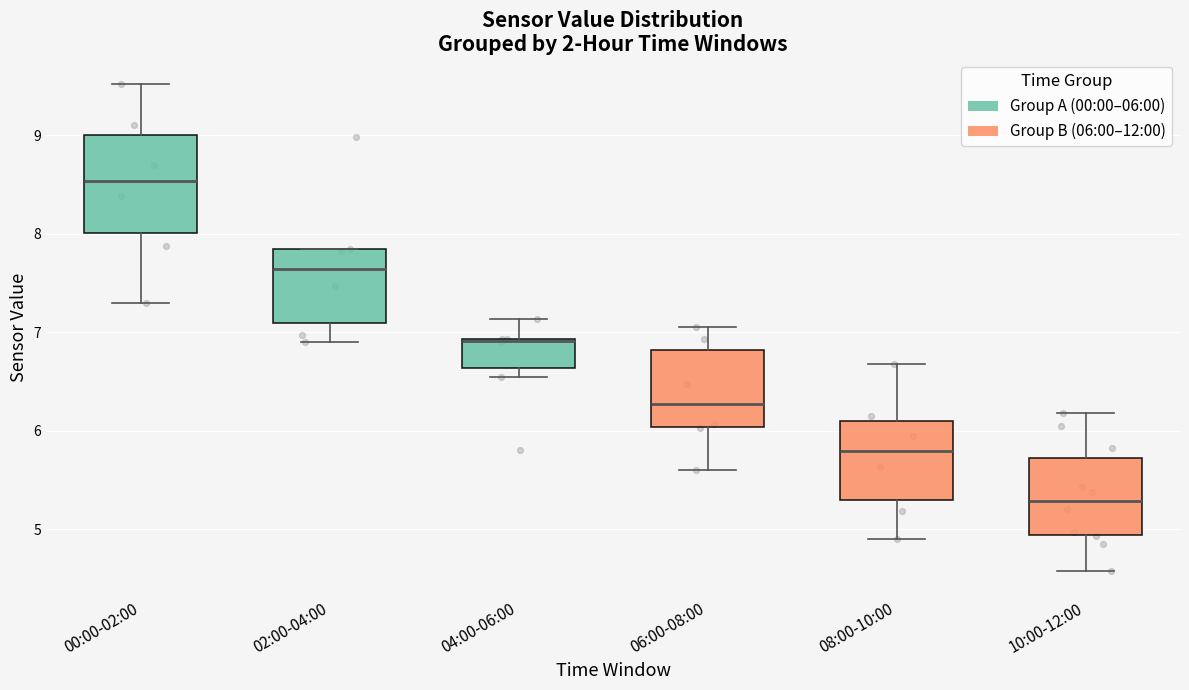

Where is the upper edge of the box for 08:00-10:00 on the y-axis? The values are not printed on the chart, so give them approximately, as read against the axis.

6.1